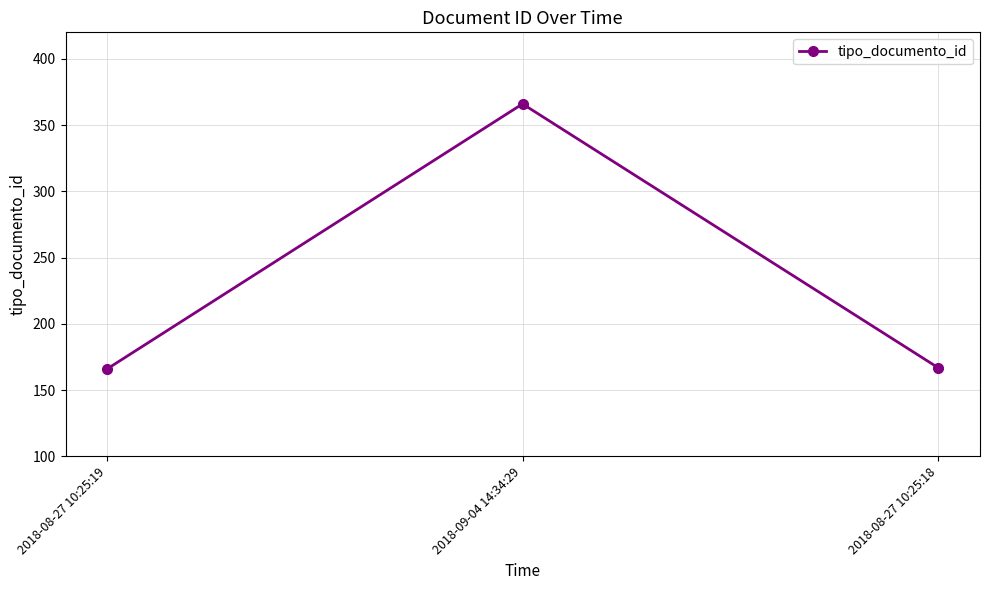

True or false: the data shows 258 at 2018-08-27 10:25:19.

False